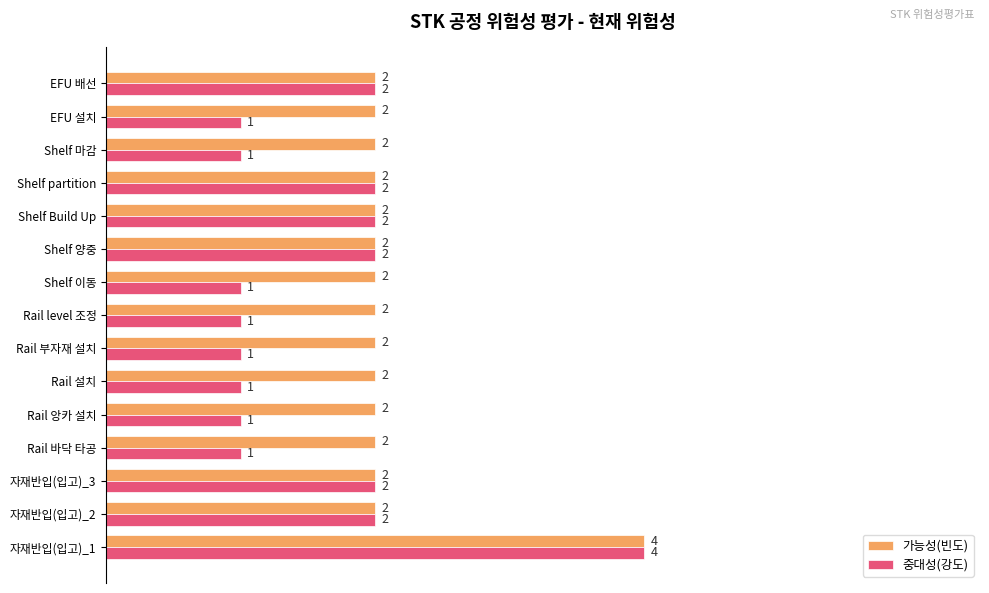

What is the difference between the maximum and minimum values in the 중대성(강도) series?

3